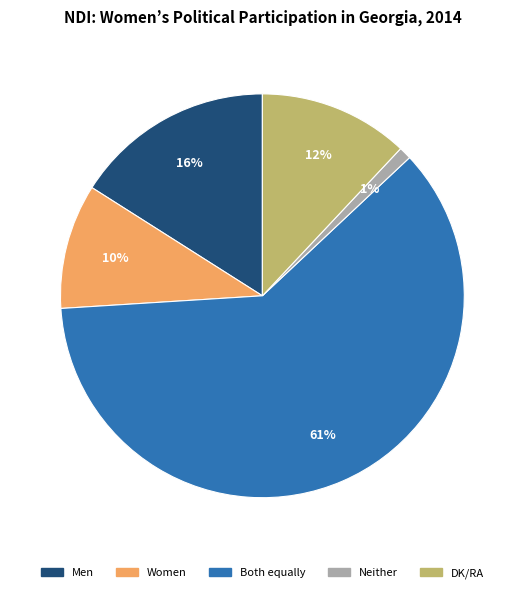

Does DK/RA represent more than half of the total?

No